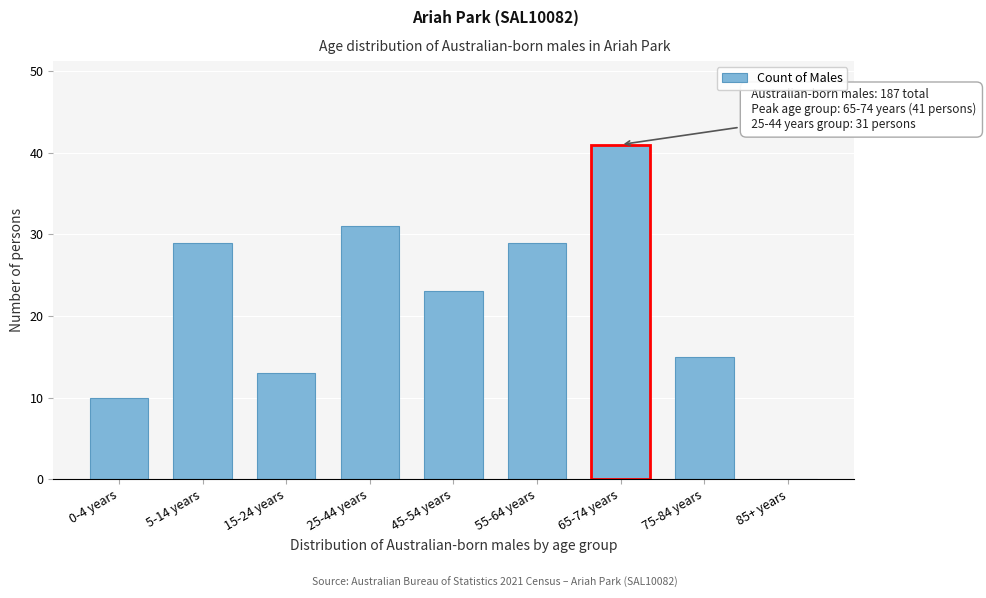

Reading left to right, list all the values displayed in this chart.

0-4 years=10	5-14 years=29	15-24 years=13	25-44 years=31	45-54 years=23	55-64 years=29	65-74 years=41	75-84 years=15	85+ years=0